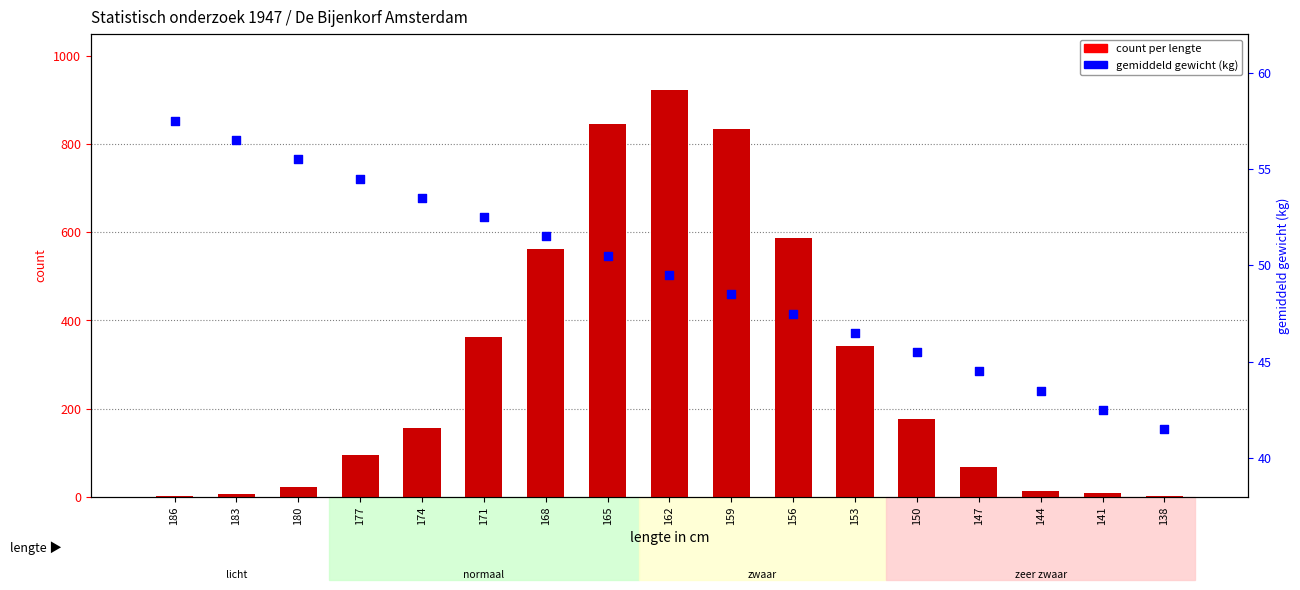

Which series has the largest total across all categories?

count